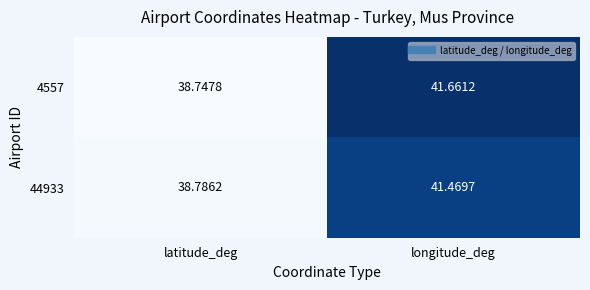

At which label does 44933 reach its peak?

longitude_deg